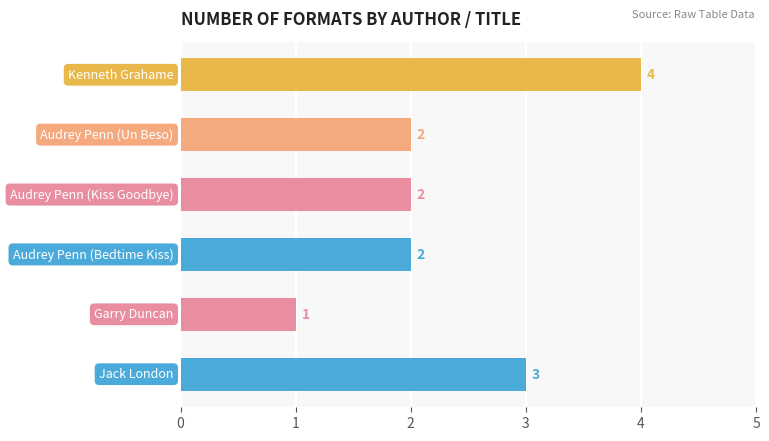

What is the difference between the maximum and second lowest values?

2